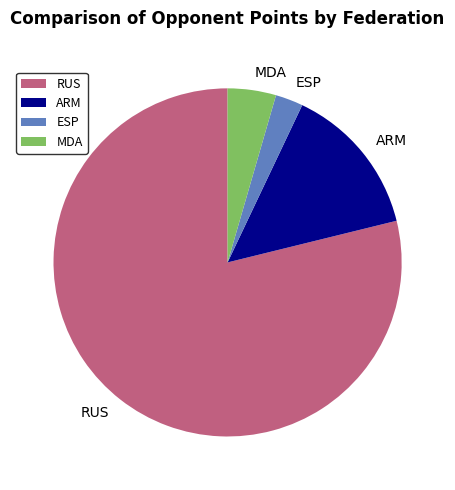

Rank the categories by value from highest to lowest.

RUS, ARM, MDA, ESP